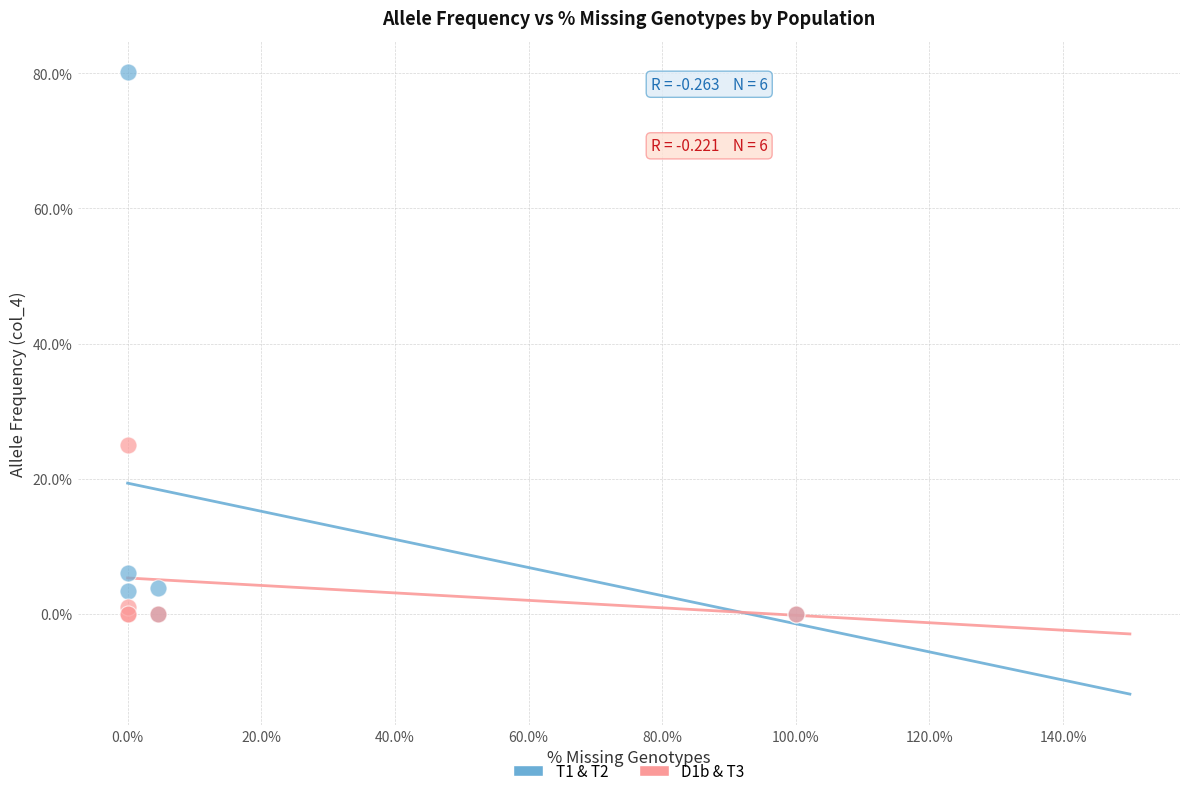

What are all the series names shown in the legend?

T1 & T2, D1b & T3